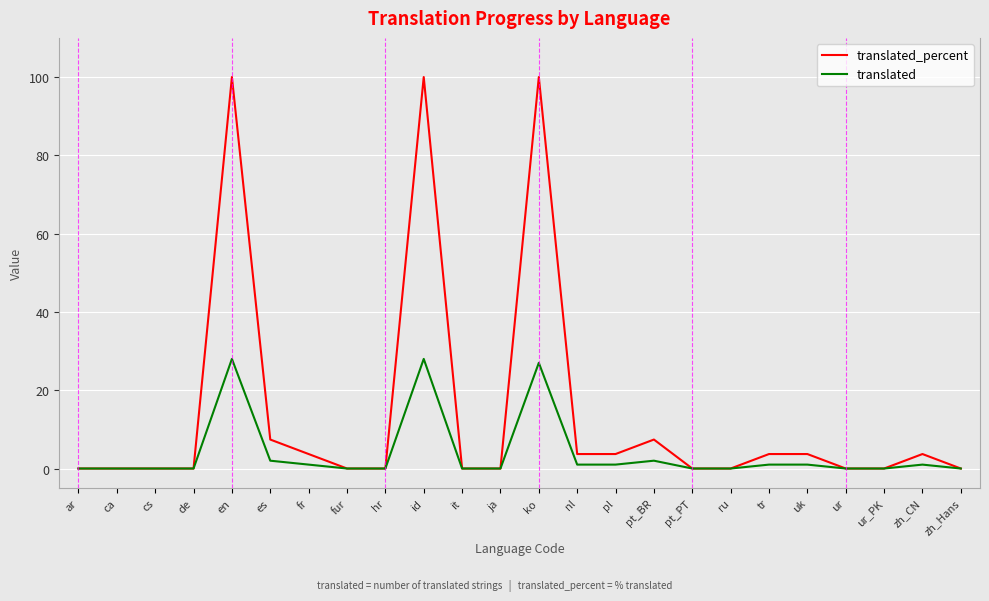

Reading right to left, extract all data points from this chart.

translated_percent: 0.0	3.7	0.0	0.0	3.7	3.7	0.0	0.0	7.4	3.7	3.7	100.0	0.0	0.0	100.0	0.0	0.0	3.7	7.4	100.0	0.0	0.0	0.0	0.0
translated: 0.0	1.0	0.0	0.0	1.0	1.0	0.0	0.0	2.0	1.0	1.0	27.0	0.0	0.0	28.0	0.0	0.0	1.0	2.0	28.0	0.0	0.0	0.0	0.0